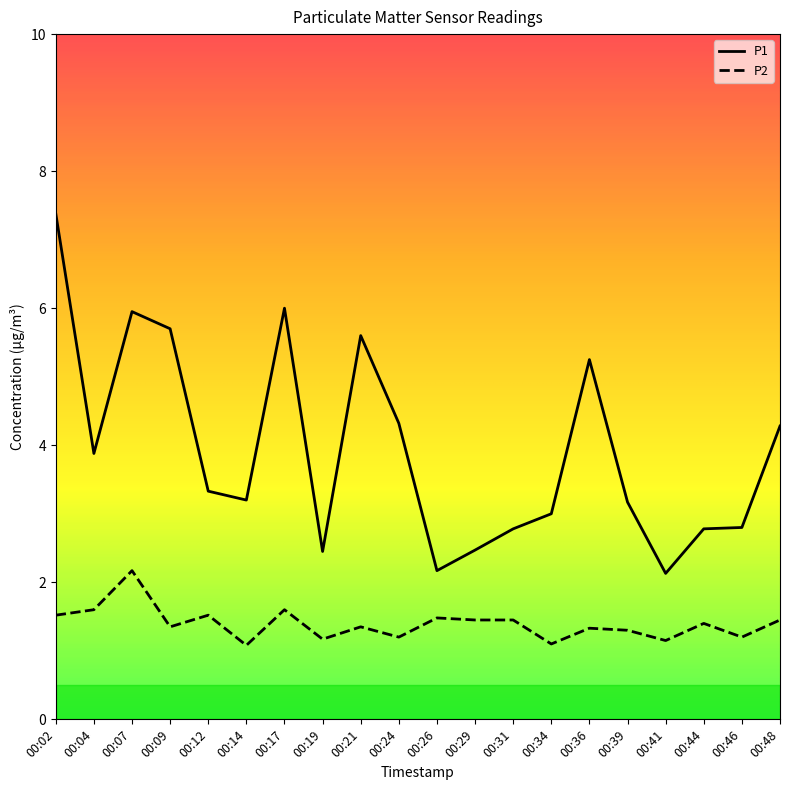

What is the sum of the P2 values at 00:04 and 00:09?

3.0